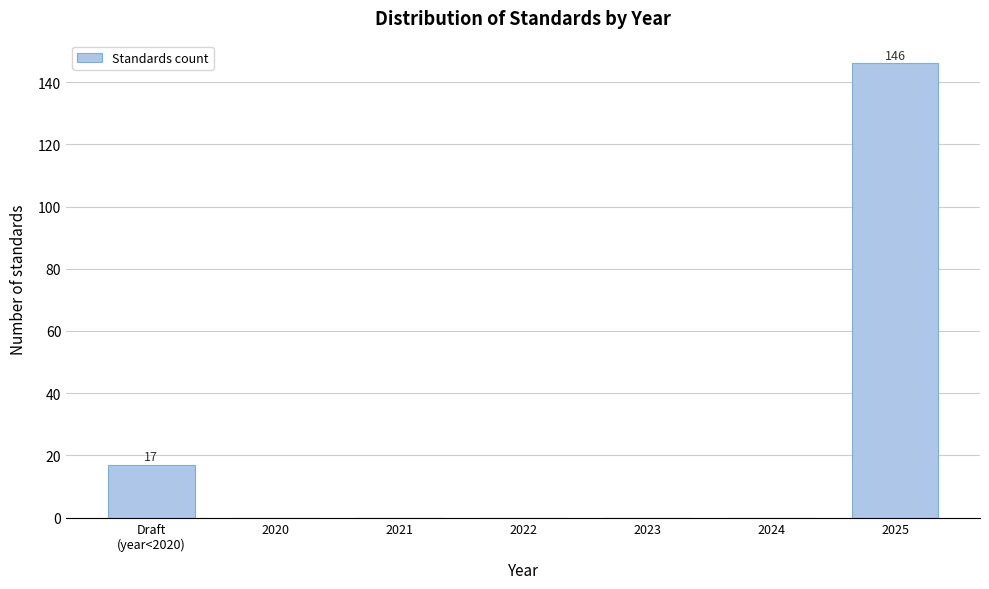

Which category has the highest value across all series?

2025